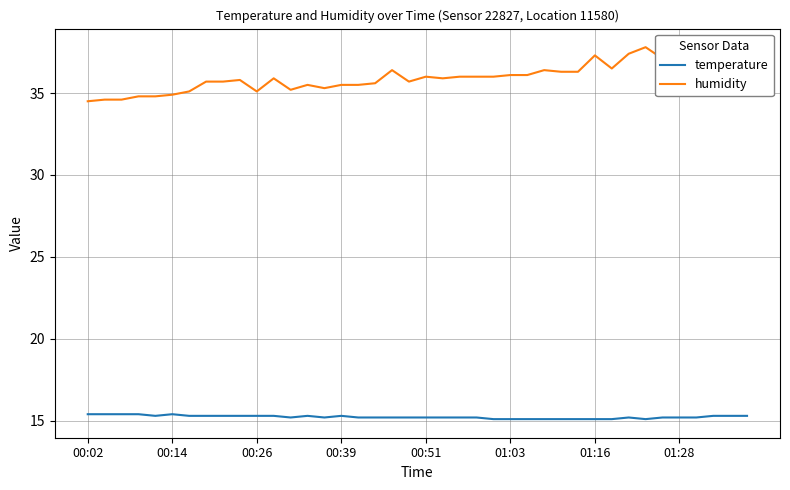

What is the difference between the highest and lowest values at 00:14?

19.2